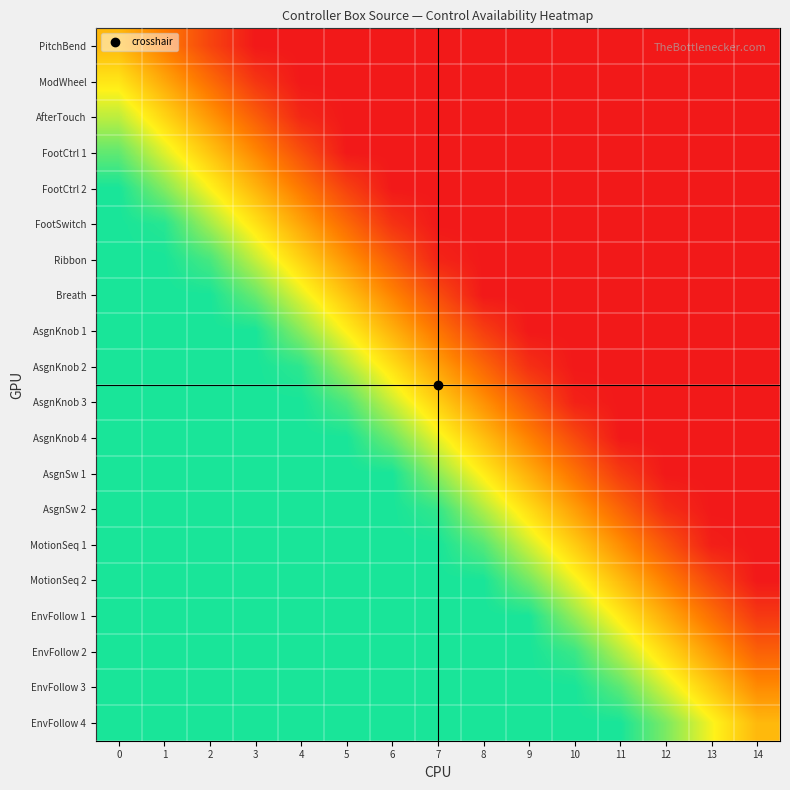

Reading left to right, extract all data points from this chart.

PitchBend: 0=0.5	1=0.3	2=0.1	3=0.0	4=0.0	5=0.0	6=0.0	7=0.0	8=0.0	9=0.0	10=0.0	11=0.0	12=0.0	13=0.0	14=0.0
ModWheel: 0=0.6	1=0.5	2=0.3	3=0.1	4=0.0	5=0.0	6=0.0	7=0.0	8=0.0	9=0.0	10=0.0	11=0.0	12=0.0	13=0.0	14=0.0
AfterTouch: 0=0.8	1=0.6	2=0.4	3=0.2	4=0.0	5=0.0	6=0.0	7=0.0	8=0.0	9=0.0	10=0.0	11=0.0	12=0.0	13=0.0	14=0.0
FootCtrl 1: 0=0.9	1=0.7	2=0.5	3=0.4	4=0.2	5=0.0	6=0.0	7=0.0	8=0.0	9=0.0	10=0.0	11=0.0	12=0.0	13=0.0	14=0.0
FootCtrl 2: 0=1.0	1=0.8	2=0.7	3=0.5	4=0.3	5=0.1	6=0.0	7=0.0	8=0.0	9=0.0	10=0.0	11=0.0	12=0.0	13=0.0	14=0.0
FootSwitch: 0=1.0	1=1.0	2=0.8	3=0.6	4=0.4	5=0.3	6=0.1	7=0.0	8=0.0	9=0.0	10=0.0	11=0.0	12=0.0	13=0.0	14=0.0
Ribbon: 0=1.0	1=1.0	2=0.9	3=0.8	4=0.6	5=0.4	6=0.2	7=0.0	8=0.0	9=0.0	10=0.0	11=0.0	12=0.0	13=0.0	14=0.0
Breath: 0=1.0	1=1.0	2=1.0	3=0.9	4=0.7	5=0.5	6=0.3	7=0.2	8=0.0	9=0.0	10=0.0	11=0.0	12=0.0	13=0.0	14=0.0
AsgnKnob 1: 0=1.0	1=1.0	2=1.0	3=1.0	4=0.8	5=0.7	6=0.5	7=0.3	8=0.1	9=0.0	10=0.0	11=0.0	12=0.0	13=0.0	14=0.0
AsgnKnob 2: 0=1.0	1=1.0	2=1.0	3=1.0	4=1.0	5=0.8	6=0.6	7=0.4	8=0.3	9=0.1	10=0.0	11=0.0	12=0.0	13=0.0	14=0.0
AsgnKnob 3: 0=1.0	1=1.0	2=1.0	3=1.0	4=1.0	5=0.9	6=0.7	7=0.6	8=0.4	9=0.2	10=0.0	11=0.0	12=0.0	13=0.0	14=0.0
AsgnKnob 4: 0=1.0	1=1.0	2=1.0	3=1.0	4=1.0	5=1.0	6=0.9	7=0.7	8=0.5	9=0.3	10=0.2	11=0.0	12=0.0	13=0.0	14=0.0
AsgnSw 1: 0=1.0	1=1.0	2=1.0	3=1.0	4=1.0	5=1.0	6=1.0	7=0.8	8=0.7	9=0.5	10=0.3	11=0.1	12=0.0	13=0.0	14=0.0
AsgnSw 2: 0=1.0	1=1.0	2=1.0	3=1.0	4=1.0	5=1.0	6=1.0	7=1.0	8=0.8	9=0.6	10=0.4	11=0.2	12=0.1	13=0.0	14=0.0
MotionSeq 1: 0=1.0	1=1.0	2=1.0	3=1.0	4=1.0	5=1.0	6=1.0	7=1.0	8=0.9	9=0.7	10=0.6	11=0.4	12=0.2	13=0.0	14=0.0
MotionSeq 2: 0=1.0	1=1.0	2=1.0	3=1.0	4=1.0	5=1.0	6=1.0	7=1.0	8=1.0	9=0.9	10=0.7	11=0.5	12=0.3	13=0.2	14=0.0
EnvFollow 1: 0=1.0	1=1.0	2=1.0	3=1.0	4=1.0	5=1.0	6=1.0	7=1.0	8=1.0	9=1.0	10=0.8	11=0.6	12=0.5	13=0.3	14=0.1
EnvFollow 2: 0=1.0	1=1.0	2=1.0	3=1.0	4=1.0	5=1.0	6=1.0	7=1.0	8=1.0	9=1.0	10=1.0	11=0.8	12=0.6	13=0.4	14=0.2
EnvFollow 3: 0=1.0	1=1.0	2=1.0	3=1.0	4=1.0	5=1.0	6=1.0	7=1.0	8=1.0	9=1.0	10=1.0	11=0.9	12=0.7	13=0.5	14=0.4
EnvFollow 4: 0=1.0	1=1.0	2=1.0	3=1.0	4=1.0	5=1.0	6=1.0	7=1.0	8=1.0	9=1.0	10=1.0	11=1.0	12=0.9	13=0.7	14=0.5